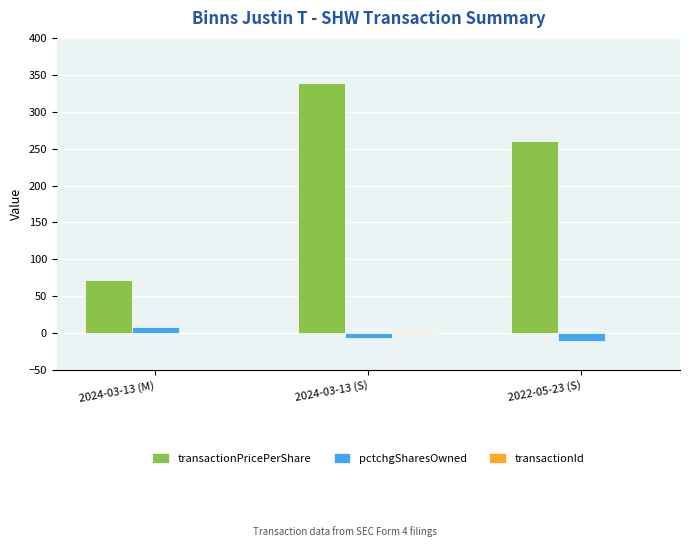

What is the maximum value shown in the chart?

338.9